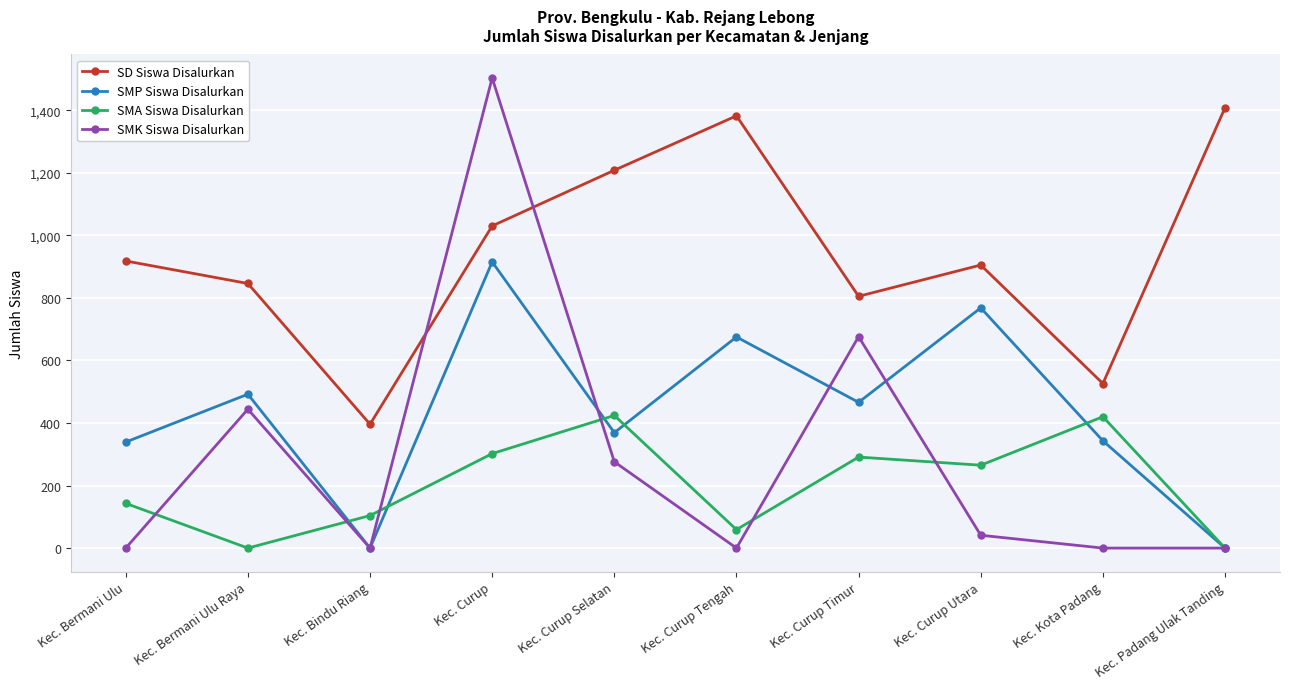

What are all the series names shown in the legend?

SD Siswa Disalurkan, SMP Siswa Disalurkan, SMA Siswa Disalurkan, SMK Siswa Disalurkan